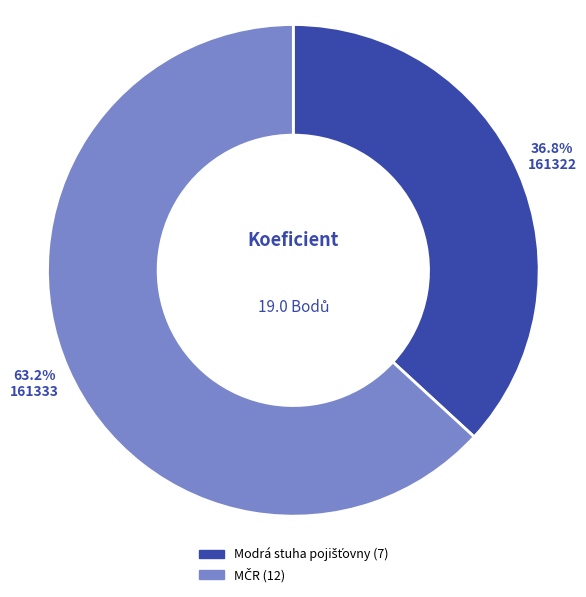

To the nearest percent, what portion does 161333 represent?

63%